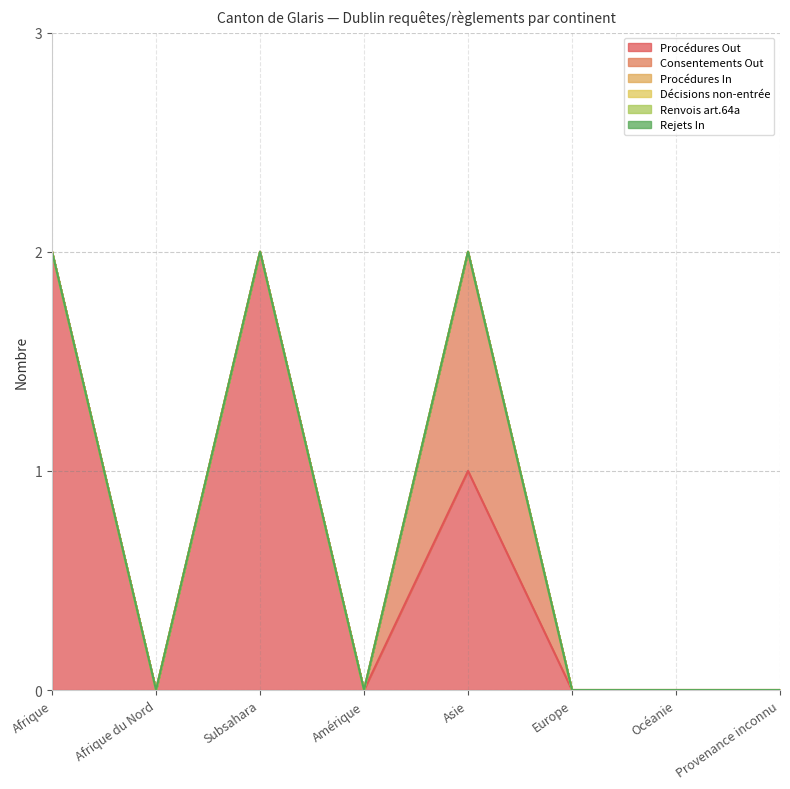

What is the difference between the highest and lowest values at Asie?

1